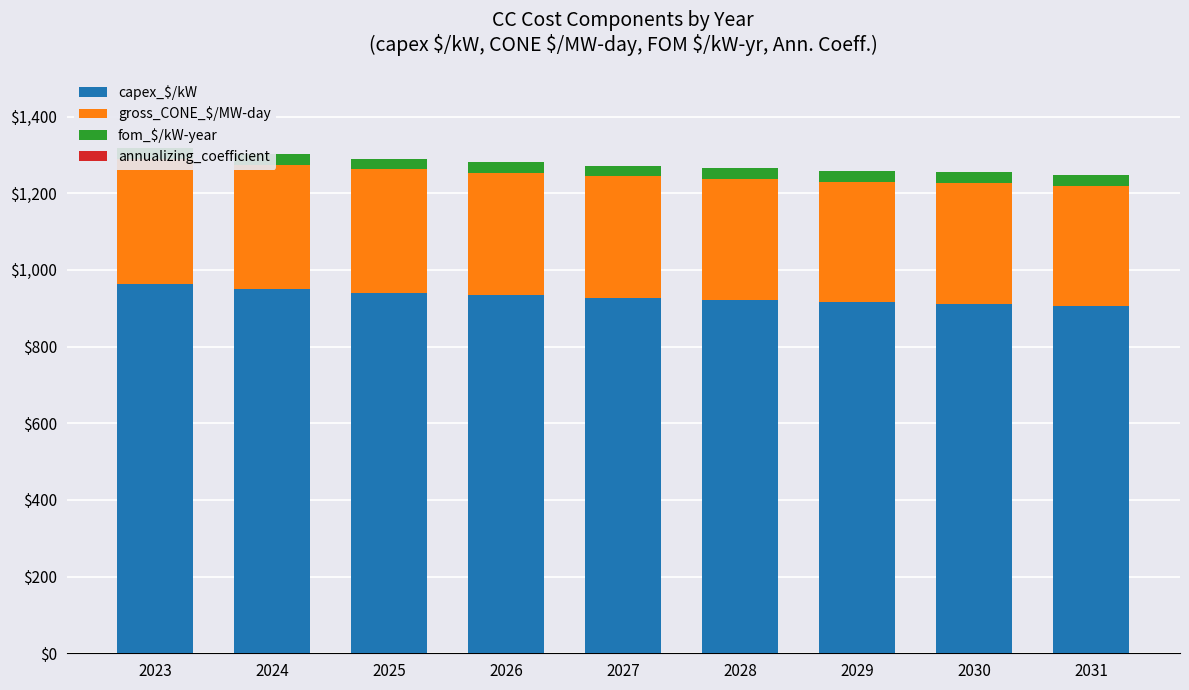

The value of capex_$/kW at 2030 is 346.1. True or false?

False